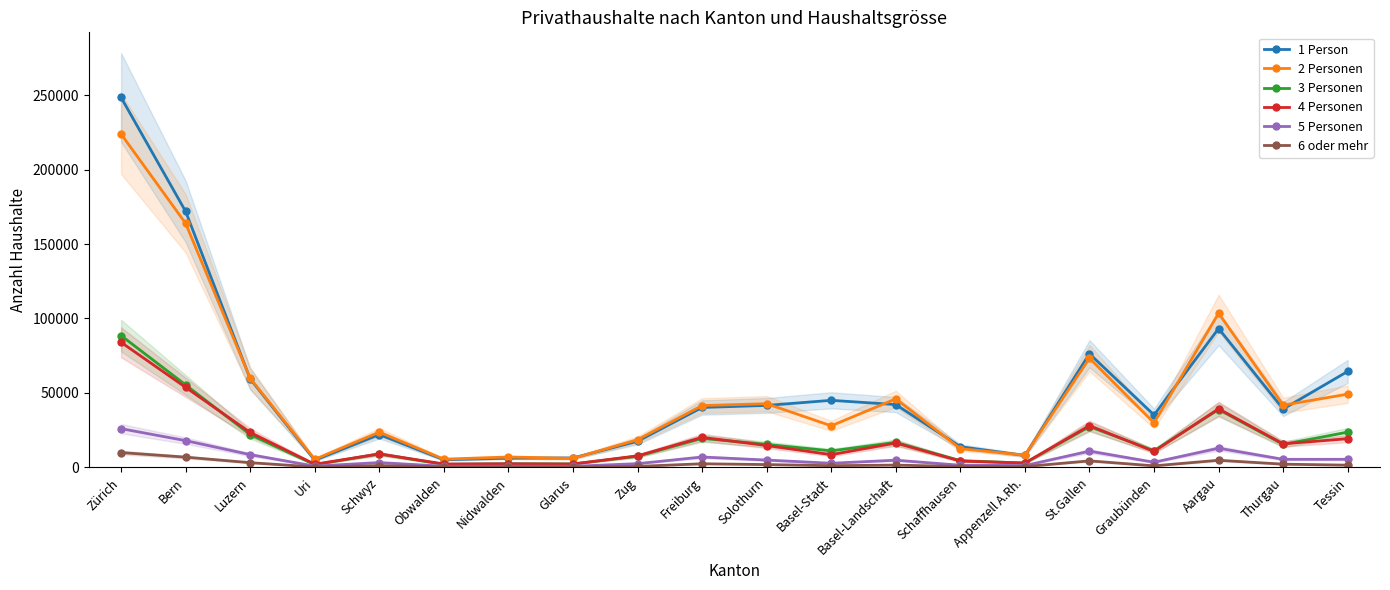

True or false: 3 Personen and 5 Personen intersect in this chart.

False